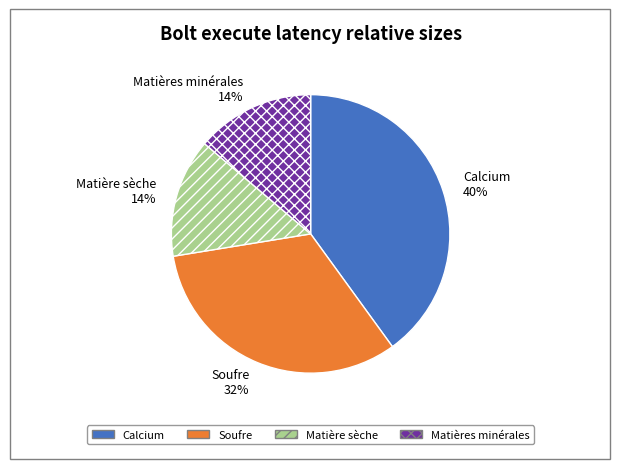

How many slices are in this pie chart?

4